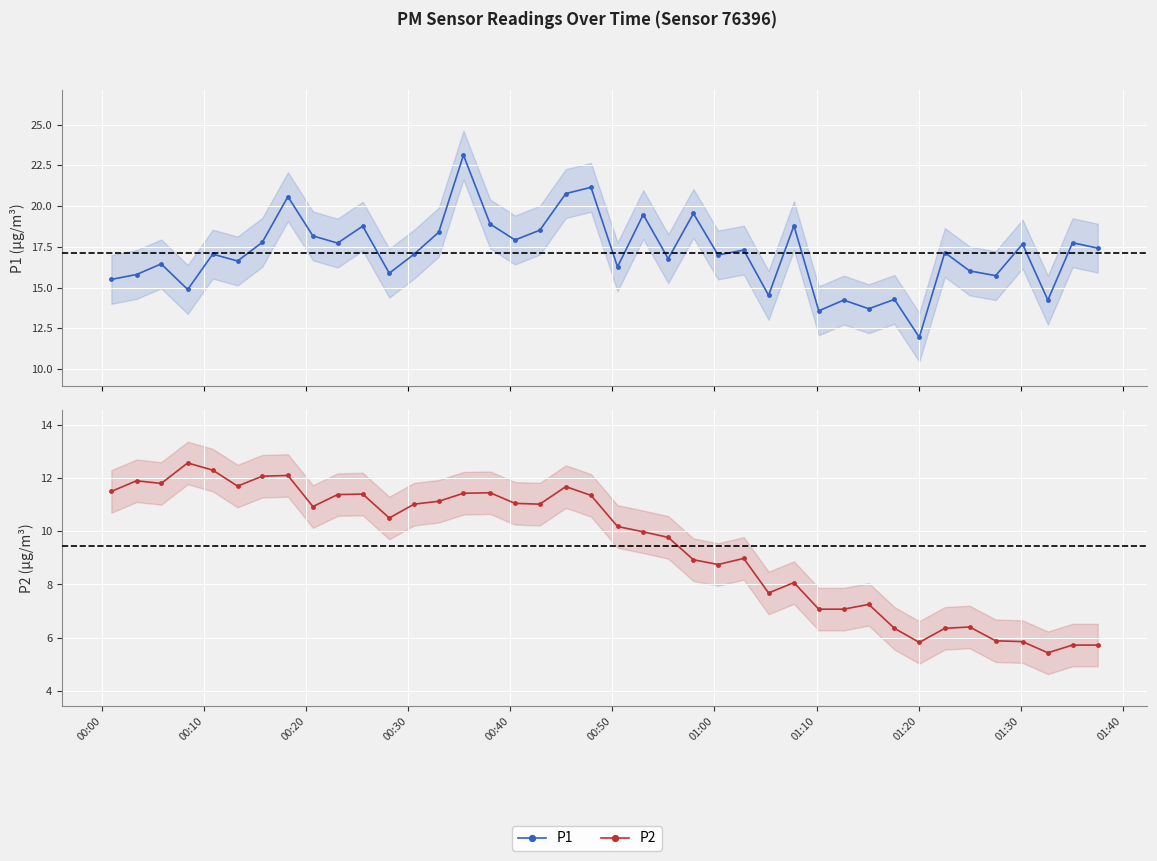

What is the difference between the maximum and minimum values in the P2 series?

7.1